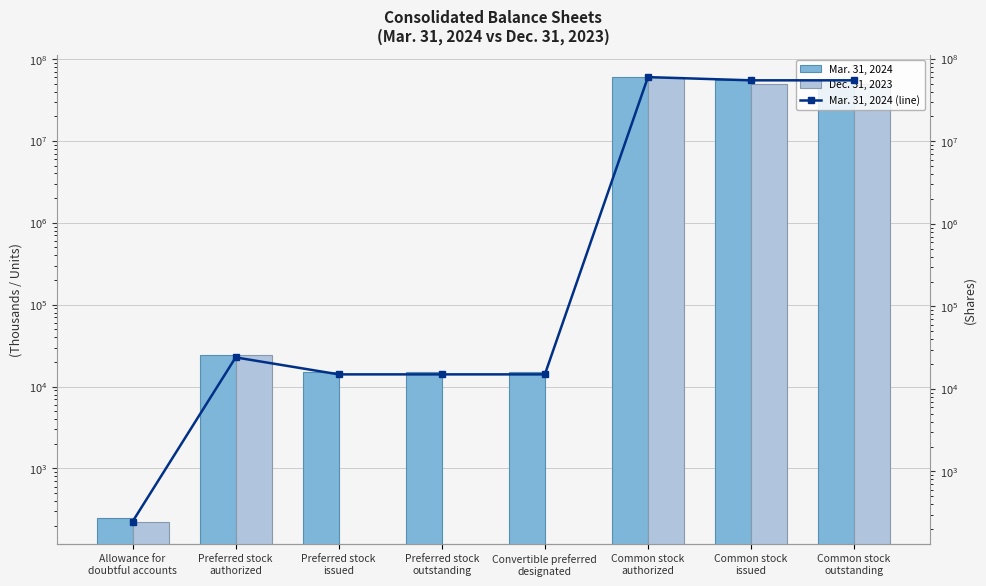

What is the sum of all Mar. 31, 2024 values?

169791303